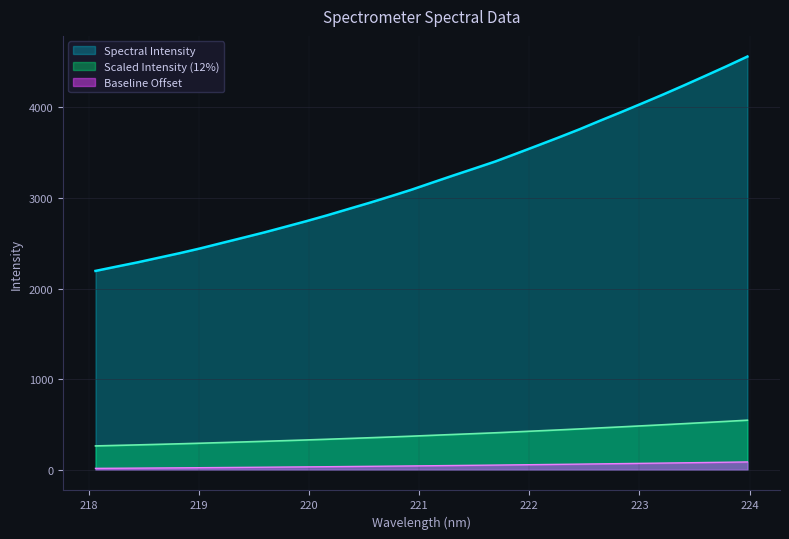

What is the difference between the maximum and minimum values?

2365.1